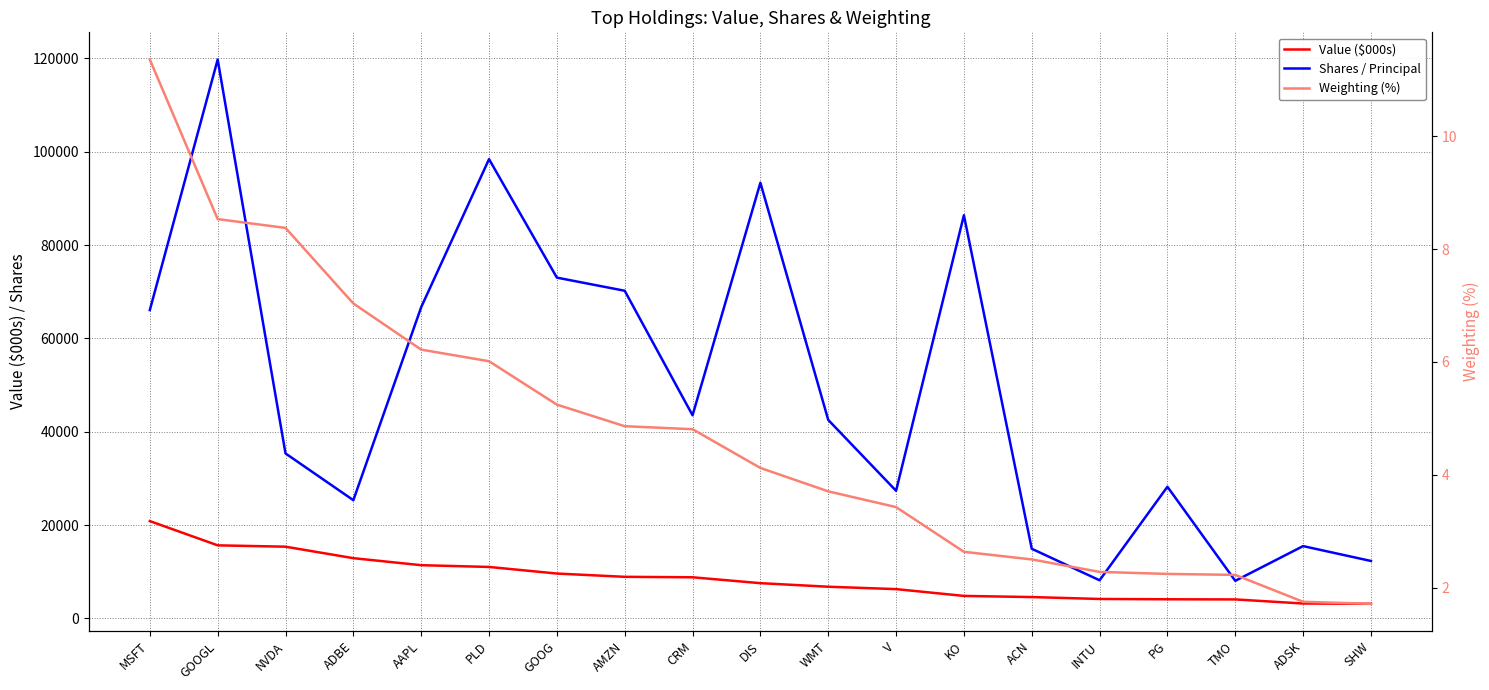

True or false: Weighting (%) has more than 2 points higher than both neighbors.

False